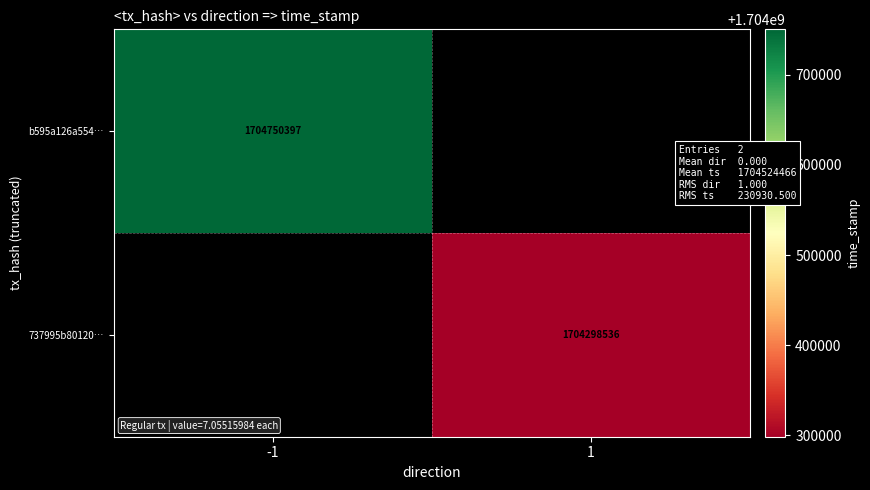

Is it true that b595a126a554… equals 1704750397 at -1?

True